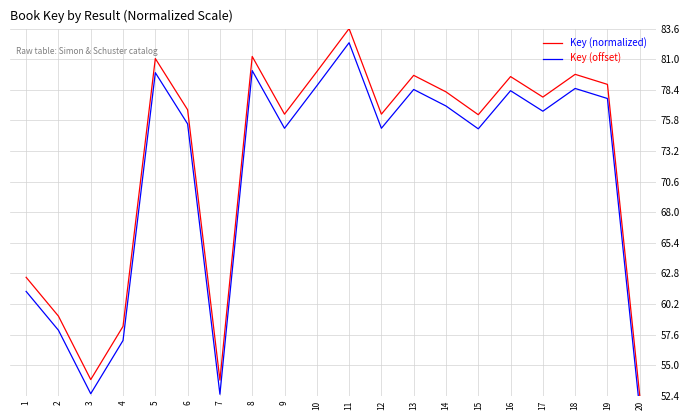

How many lines are shown in the chart?

2